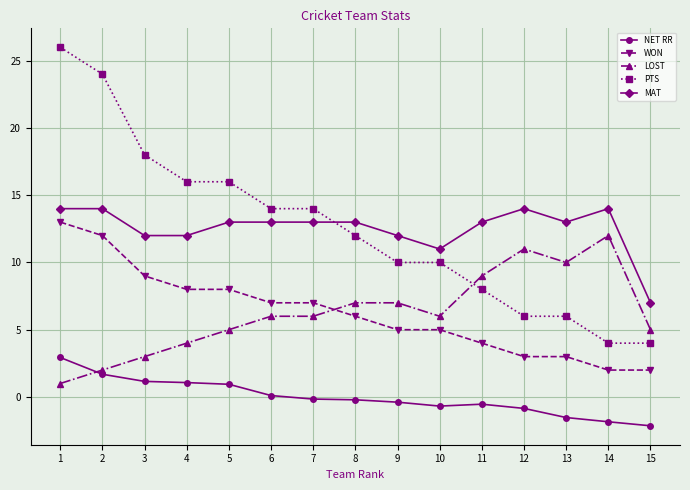

True or false: NET RR and WON cross at least once.

False